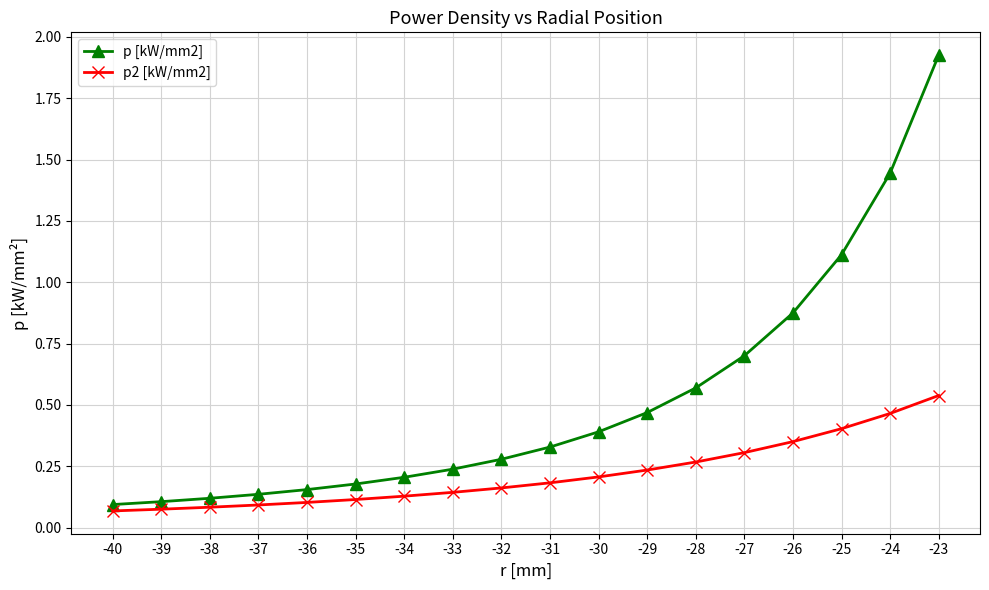

What are all the series names shown in the legend?

p [kW/mm2], p2 [kW/mm2]